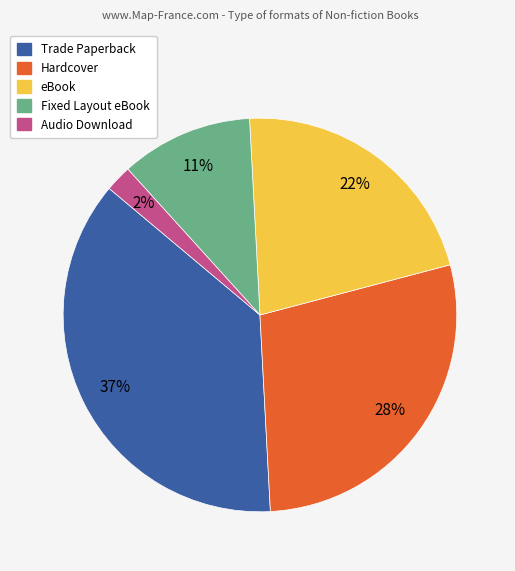

Is the sum of Trade Paperback and Fixed Layout eBook greater than half?

No